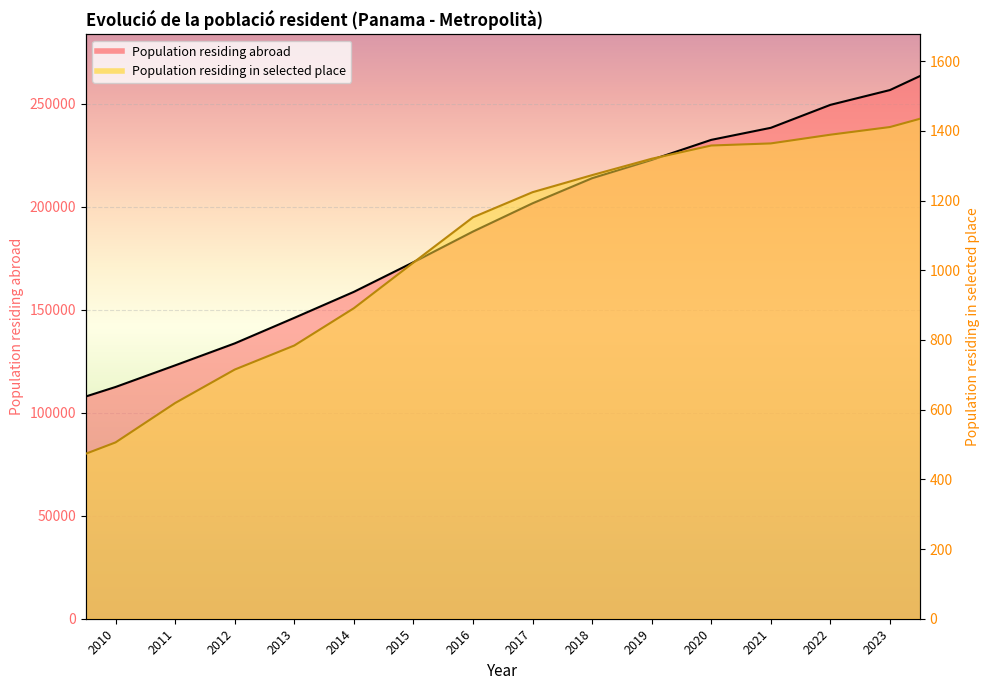

Does the chart display data point markers on the line(s)?

No